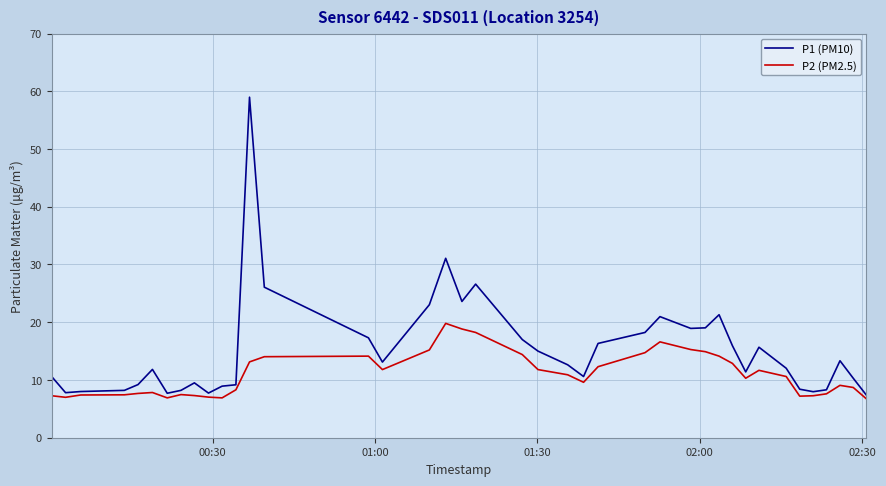

What is the smallest value displayed?

6.7